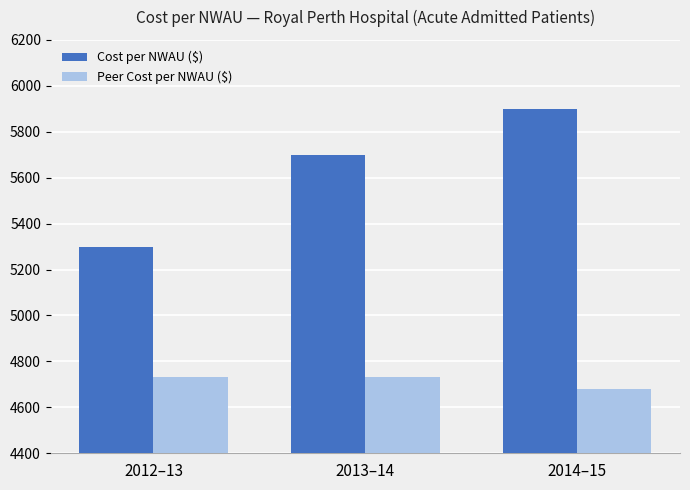

Which category has the lowest value in the Cost per NWAU ($) series?

2012–13